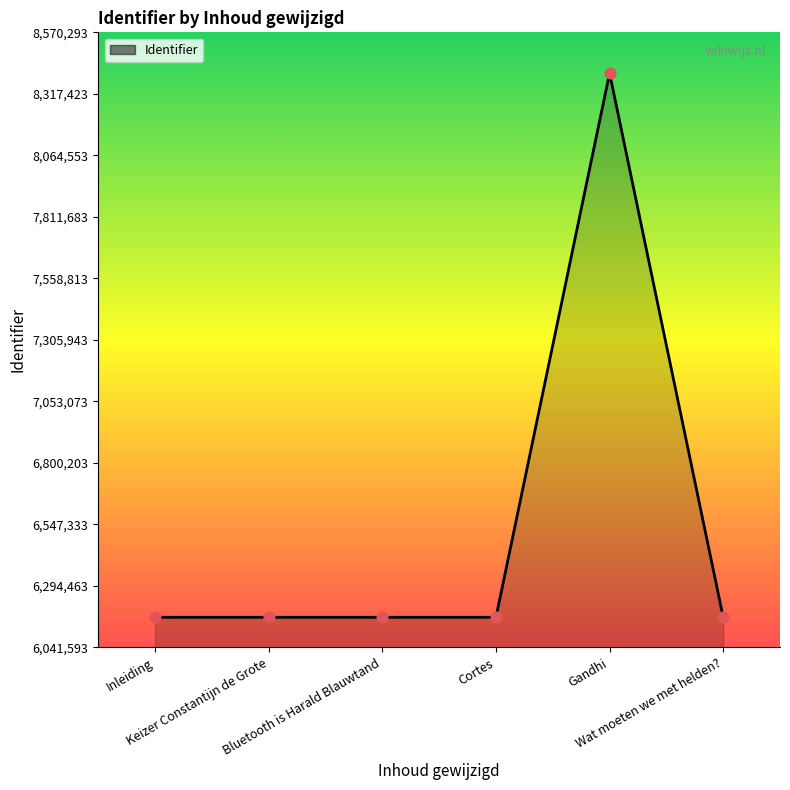

What is the sum of all values?

39226722